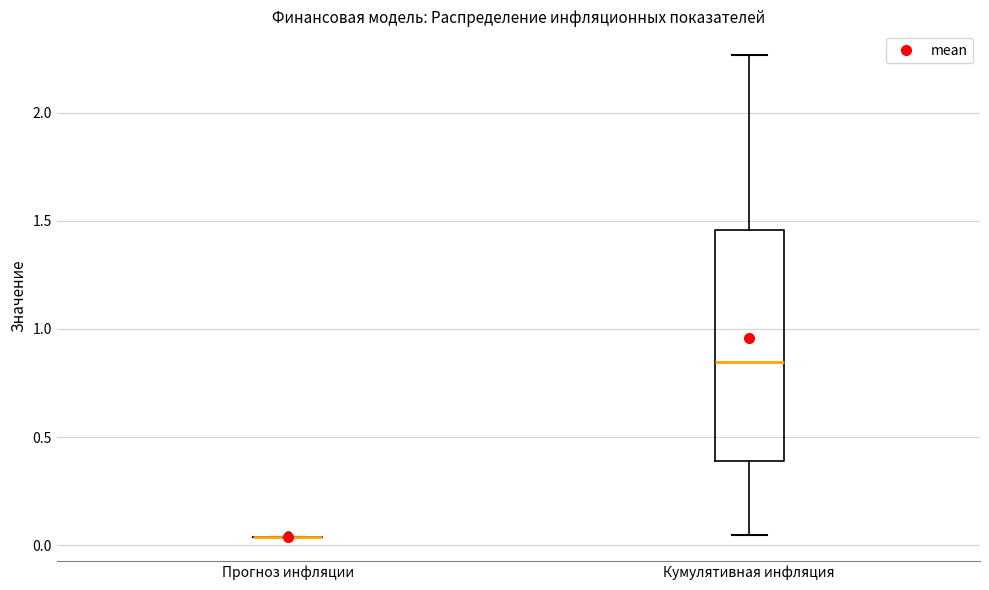

Reading left to right, transcribe this box plot: for each box, give where its median line is, the range the box spans, and where its two whiskers end, as read against the y-axis. The values are not printed on the chart, so give them approximately, as read against the axis.

Прогноз инфляции: box collapsed to a line at 0.05, whiskers 0.05 to 0.05
Кумулятивная инфляция: median 0.85, box 0.40 to 1.45, whiskers 0.05 to 2.25